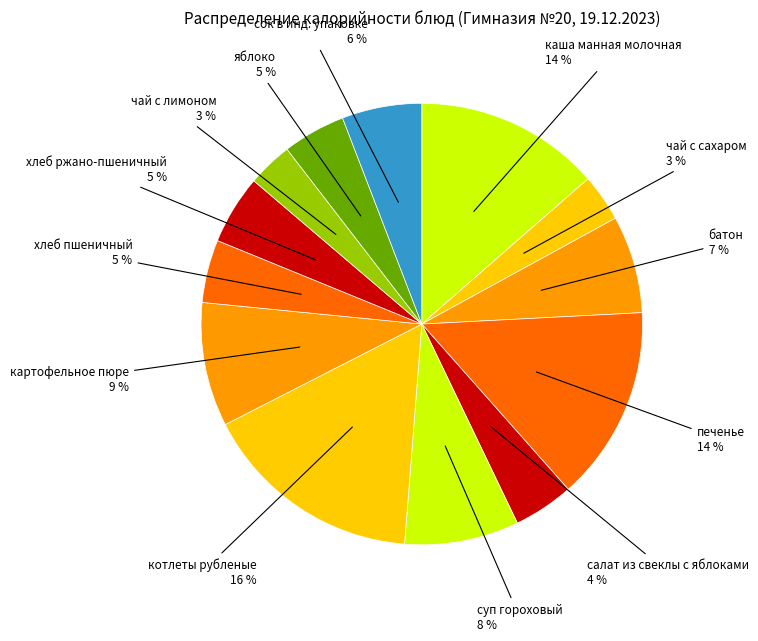

To the nearest percent, what is the difference between the largest and smallest slice percentages?

13%